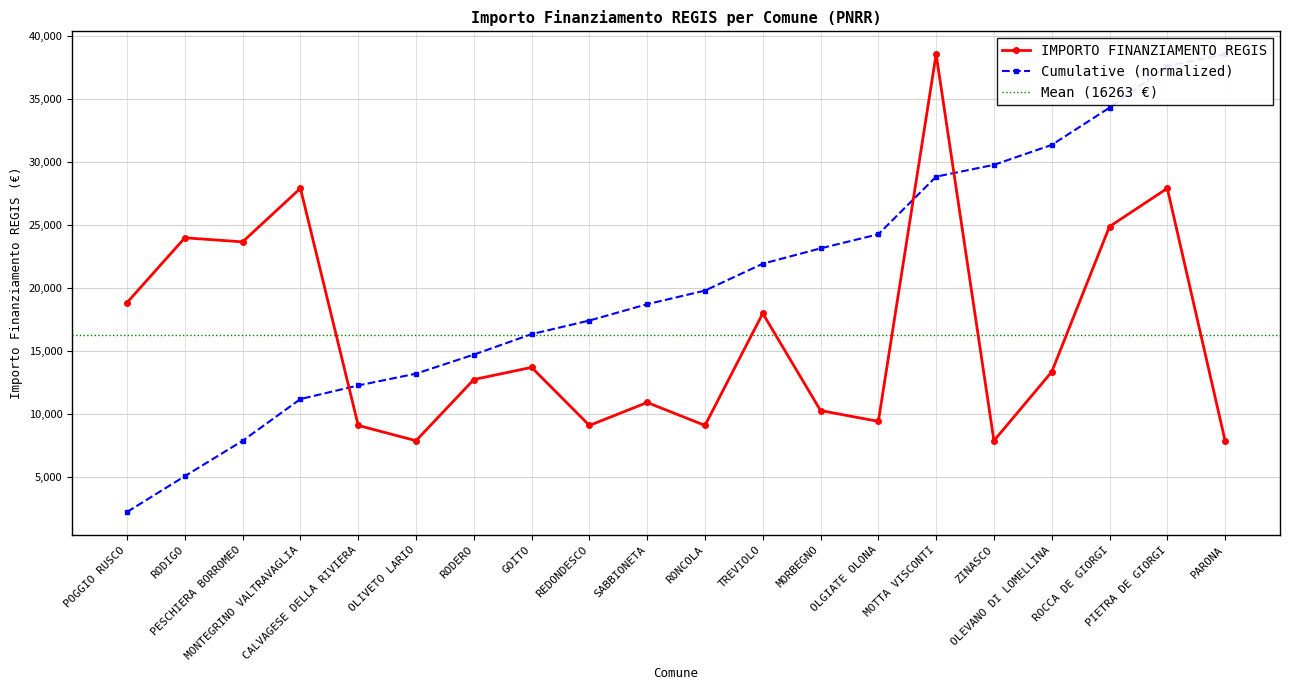

The value at ZINASCO is 7891. True or false?

True